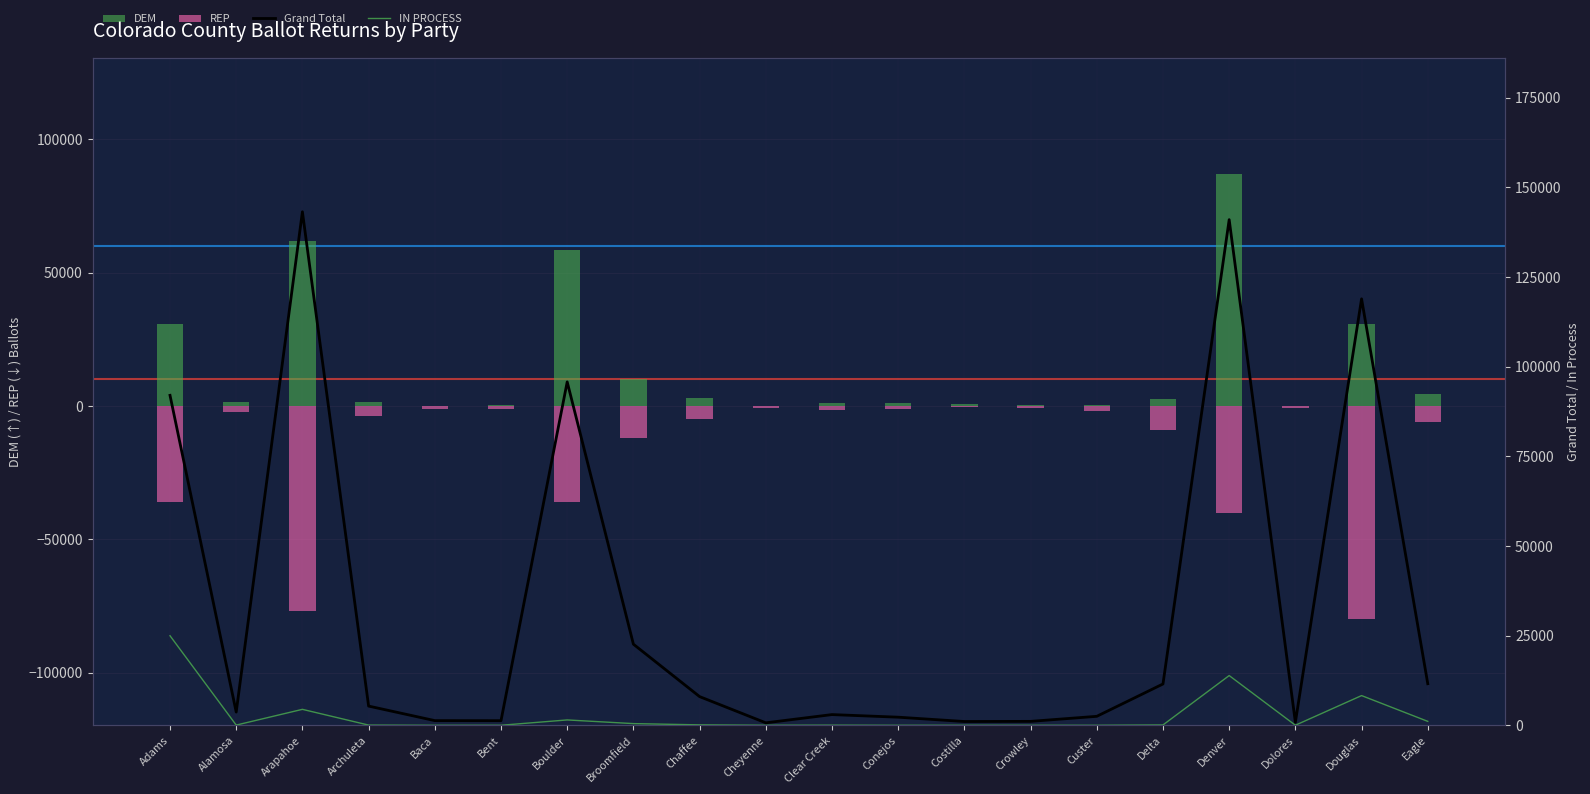

At which label does DEM reach its peak?

Denver